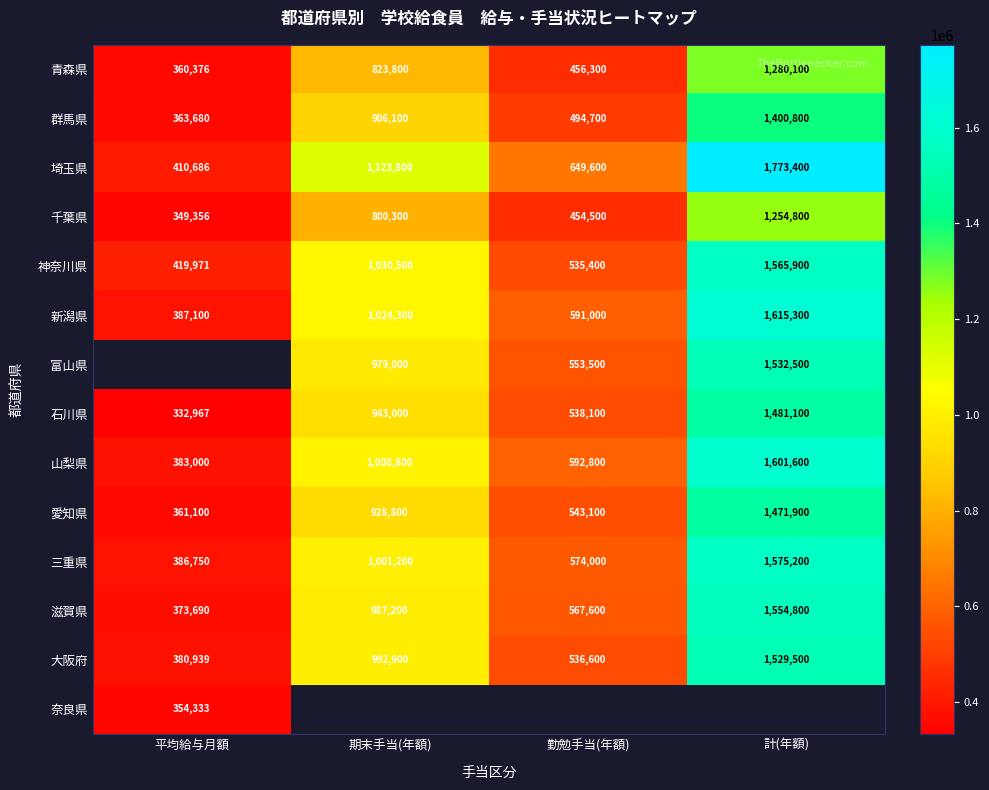

The 愛知県 series shows 647043.9 at 平均給与月額. True or false?

False